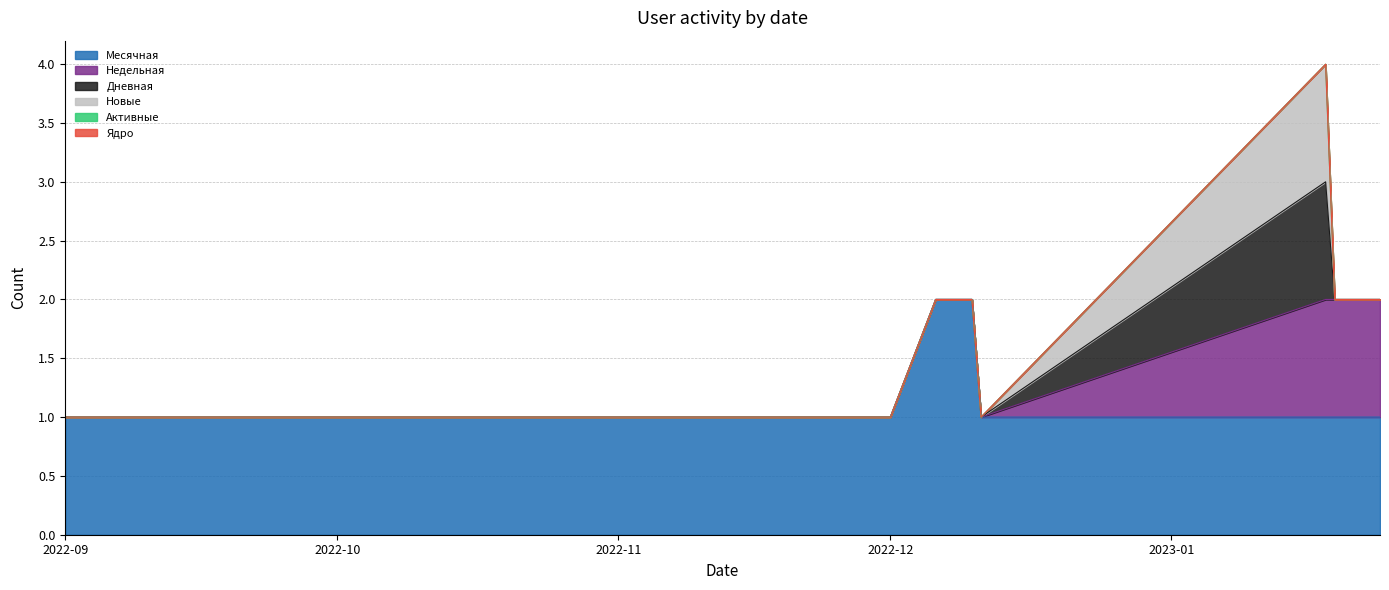

How many values in the Недельная series exceed 0?

7